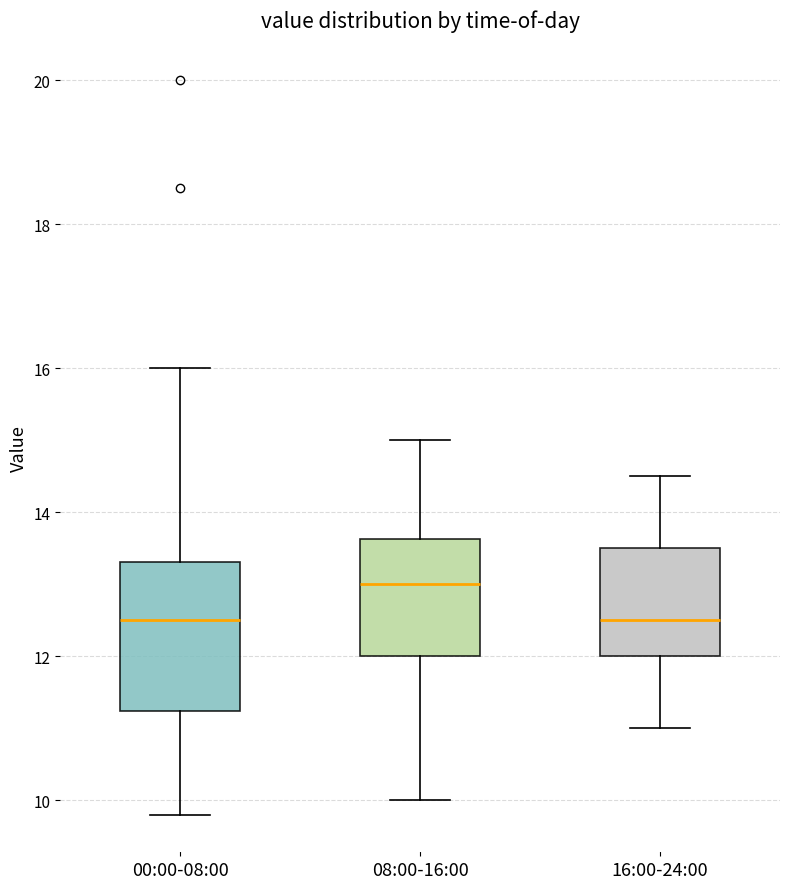

Reading left to right, transcribe this box plot: for each box, give where its median line is, the range the box spans, and where its two whiskers end, as read against the y-axis. The values are not printed on the chart, so give them approximately, as read against the axis.

00:00-08:00: median 12.6, box 11.2 to 13.4, whiskers 9.8 to 16.0
08:00-16:00: median 13.0, box 12.0 to 13.6, whiskers 10.0 to 15.0
16:00-24:00: median 12.6, box 12.0 to 13.6, whiskers 11.0 to 14.6